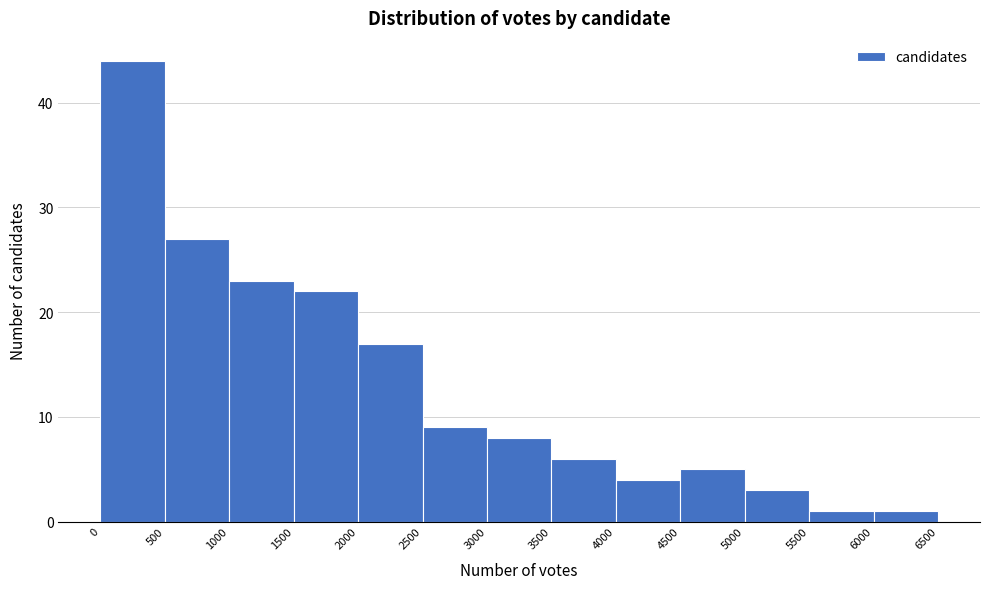

Reading left to right, transcribe this chart: for each bar, give the range it covers on the x-axis and its height. The values are not printed on the chart, so give them approximately, as read against the axis.

0 to 500: 44
500 to 1000: 27
1000 to 1500: 23
1500 to 2000: 22
2000 to 2500: 17
2500 to 3000: 9
3000 to 3500: 8
3500 to 4000: 6
4000 to 4500: 4
4500 to 5000: 5
5000 to 5500: 3
5500 to 6000: 1
6000 to 6500: 1